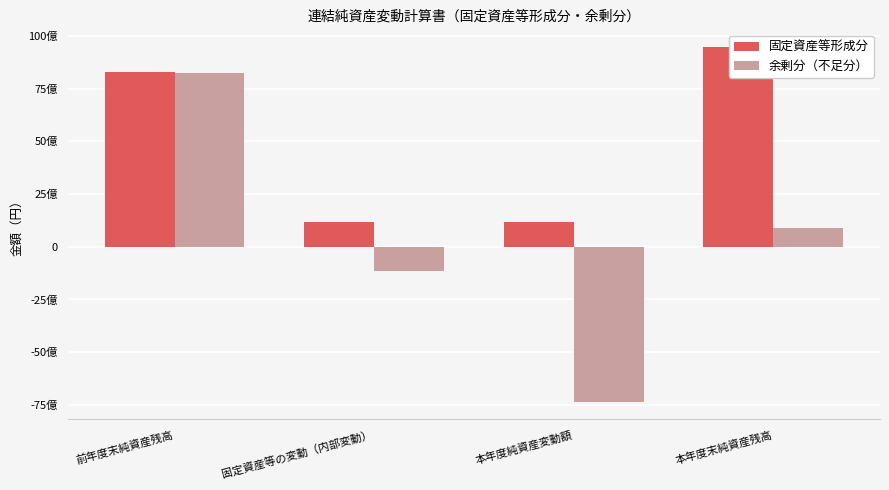

Rank the series by their average value, from lowest to highest.

余剰分（不足分）, 固定資産等形成分